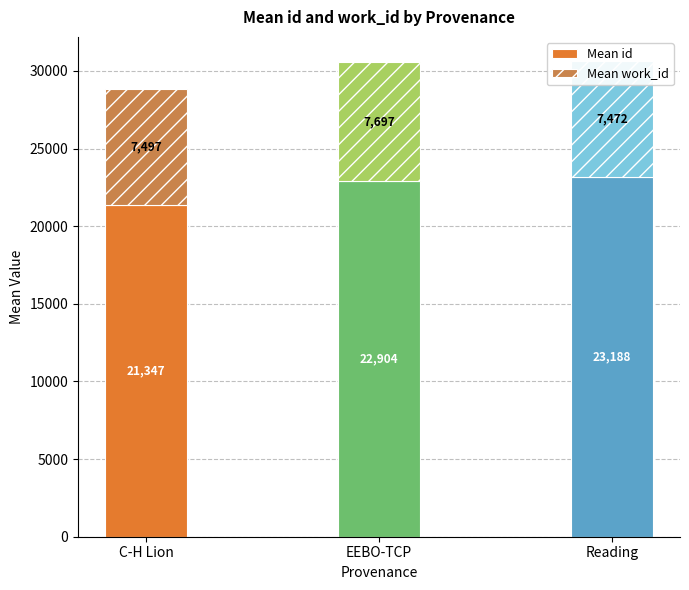

What position from the left is EEBO-TCP?

2